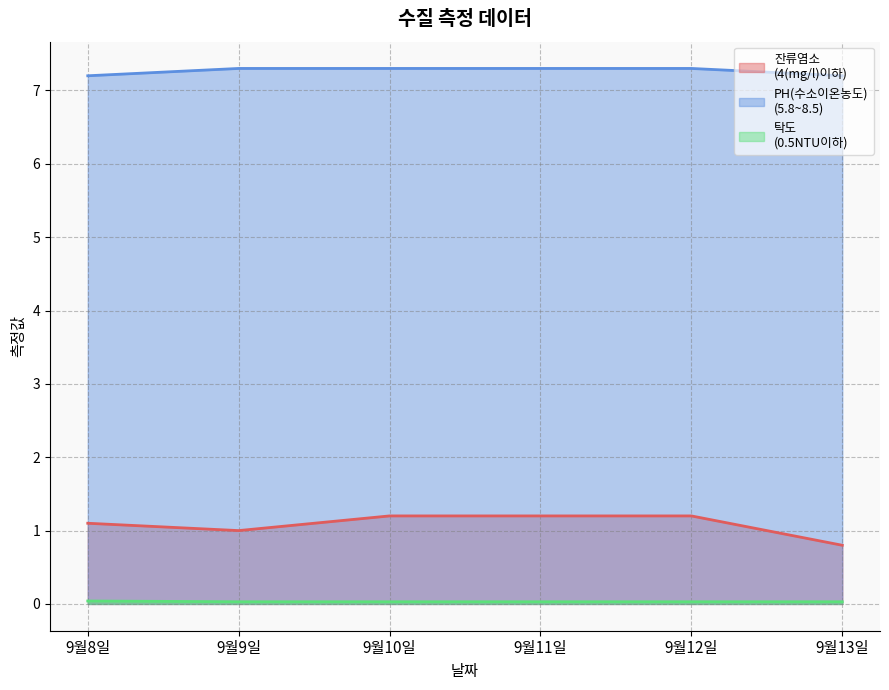

True or false: PH(수소이온농도)
(5.8~8.5) and 탁도
(0.5NTU이하) intersect in this chart.

False